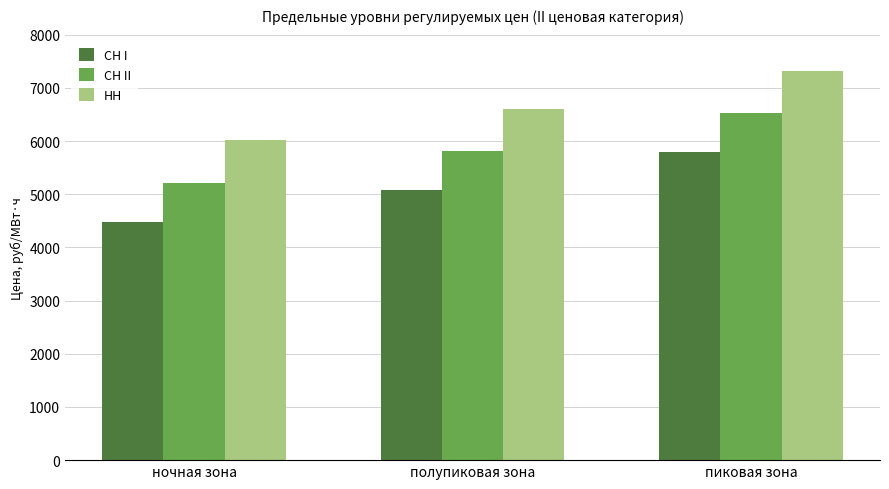

The value of СН I at пиковая зона is 5795.0. True or false?

True